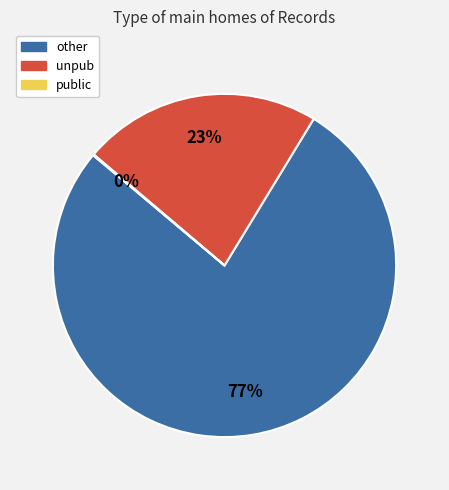

What percentage is the other slice, to the nearest percent?

77%